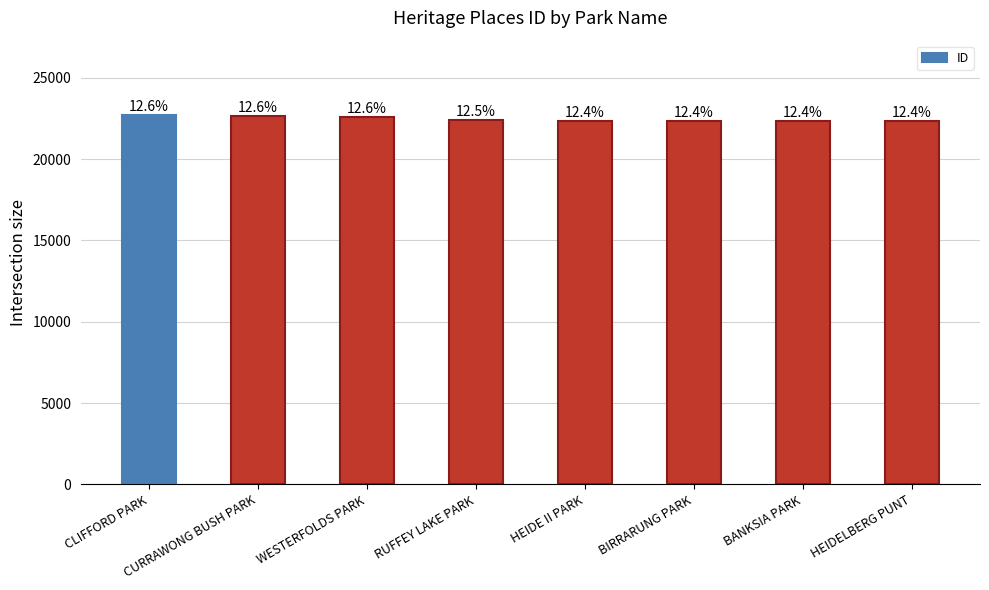

Which label corresponds to the smallest value in the chart?

HEIDELBERG PUNT